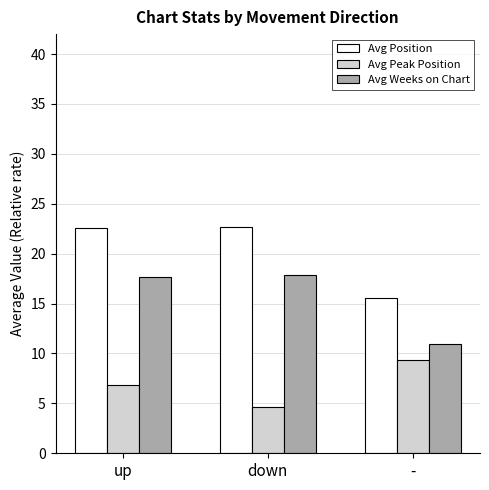

What position from the right is down?

2